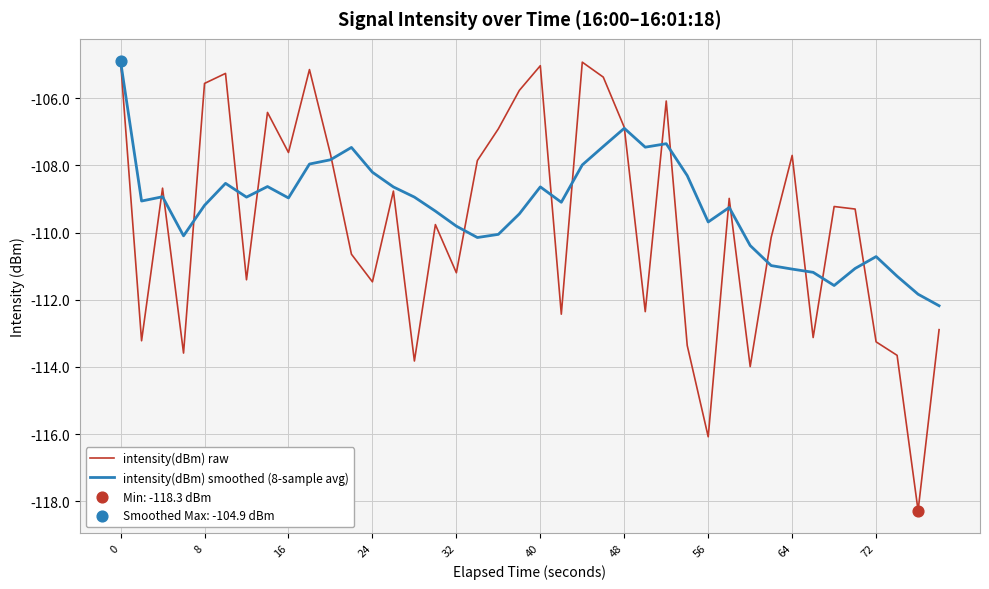

At how many categories does at least one series exceed -106?

8